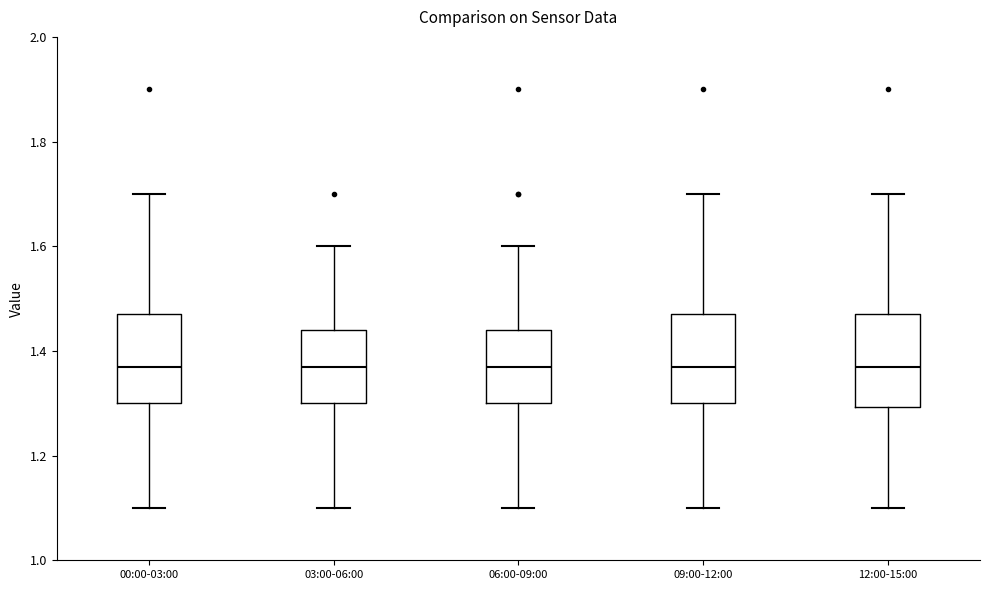

Reading left to right, read every box against the y-axis: the position of its median line, the range the box covers, and the ends of its whiskers. The values are not printed on the chart, so give them approximately, as read against the axis.

00:00-03:00: median 1.38, box 1.30 to 1.48, whiskers 1.10 to 1.70
03:00-06:00: median 1.38, box 1.30 to 1.44, whiskers 1.10 to 1.60
06:00-09:00: median 1.38, box 1.30 to 1.44, whiskers 1.10 to 1.60
09:00-12:00: median 1.38, box 1.30 to 1.48, whiskers 1.10 to 1.70
12:00-15:00: median 1.38, box 1.30 to 1.48, whiskers 1.10 to 1.70